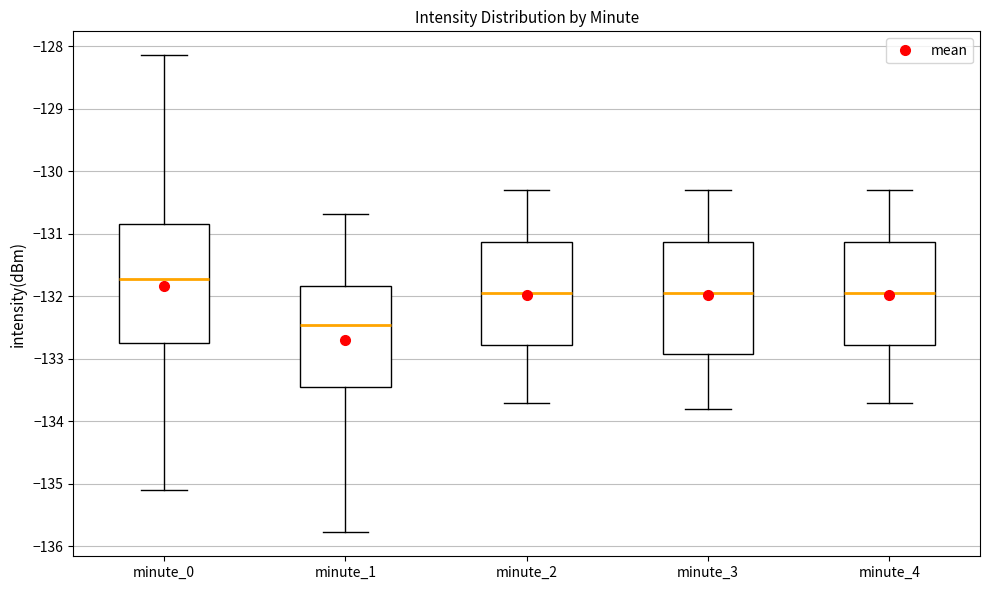

Where does the lower whisker of the box for minute_0 end on the y-axis? The values are not printed on the chart, so give them approximately, as read against the axis.

-135.1